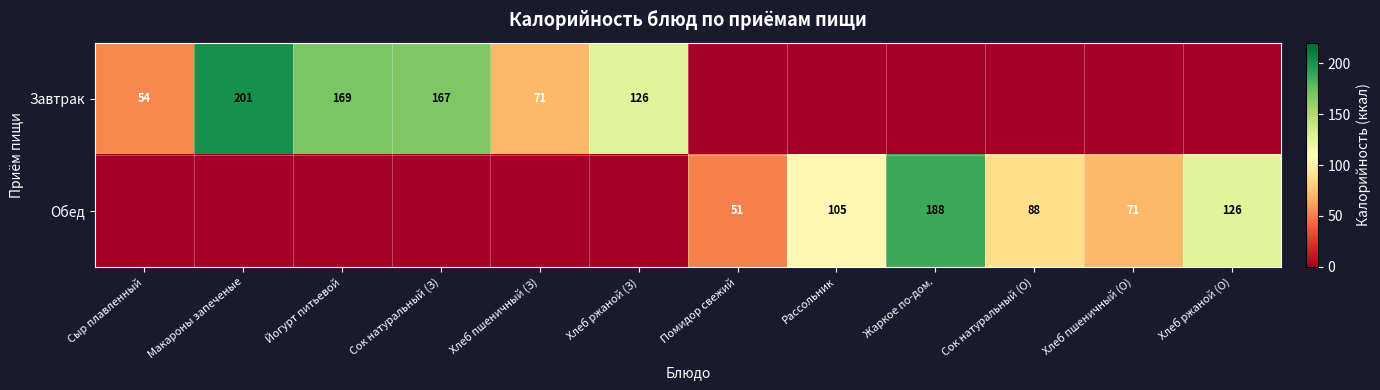

The value of Завтрак at Сок натуральный (З) is 167. True or false?

True